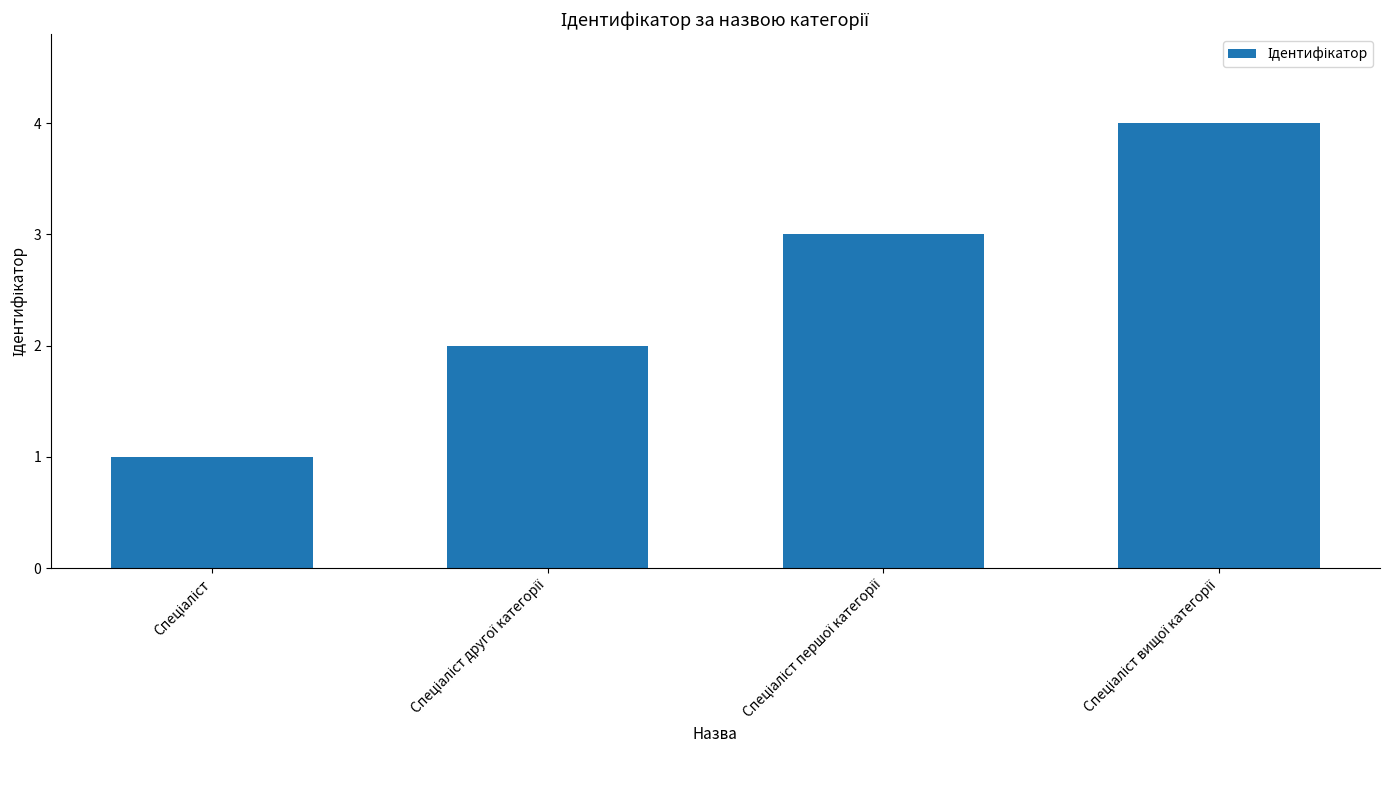

Does the chart contain stacked bars?

No